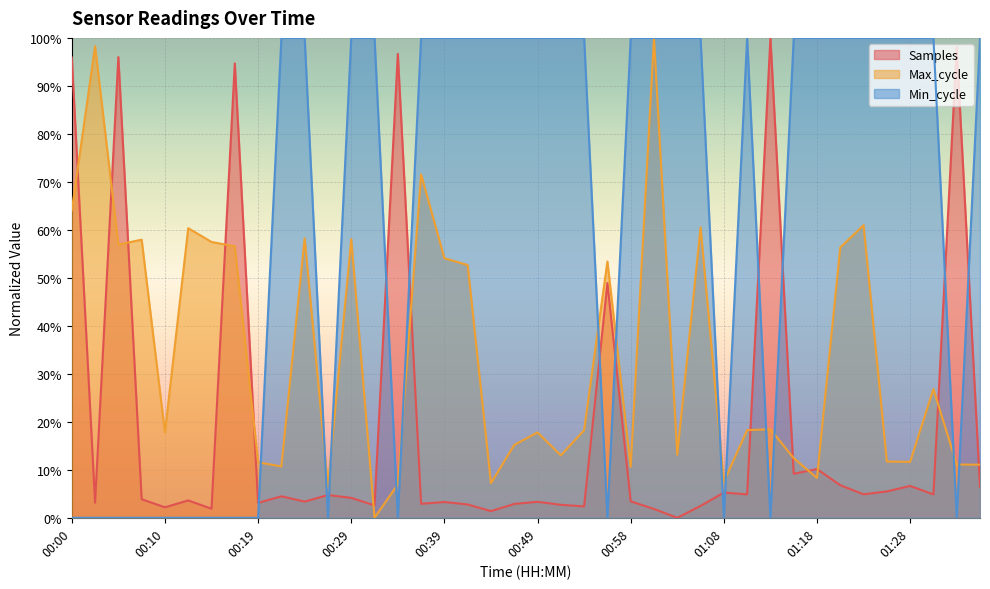

At 01:16, list the series in order from largest to smallest.

Min_cycle, Max_cycle, Samples